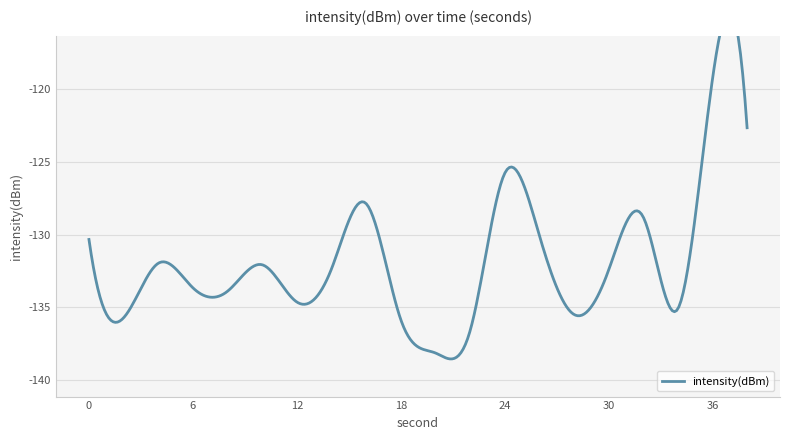

The value at 4 is -212.0. True or false?

False